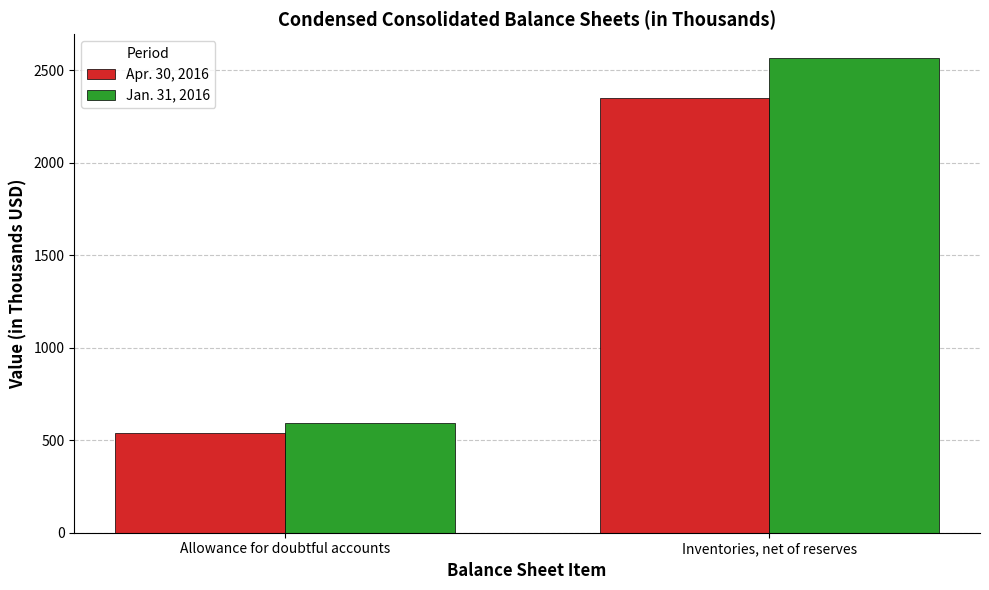

At Allowance for doubtful accounts, list the series in order from largest to smallest.

Jan. 31, 2016, Apr. 30, 2016